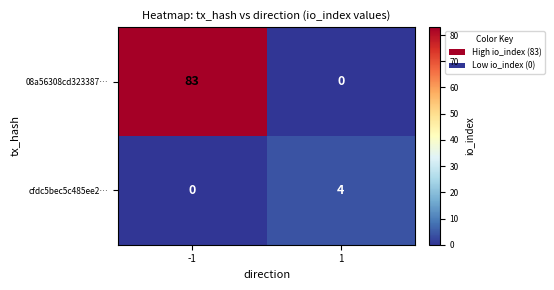

Rank the series by their average value, from highest to lowest.

08a56308cd323387…, cfdc5bec5c485ee2…